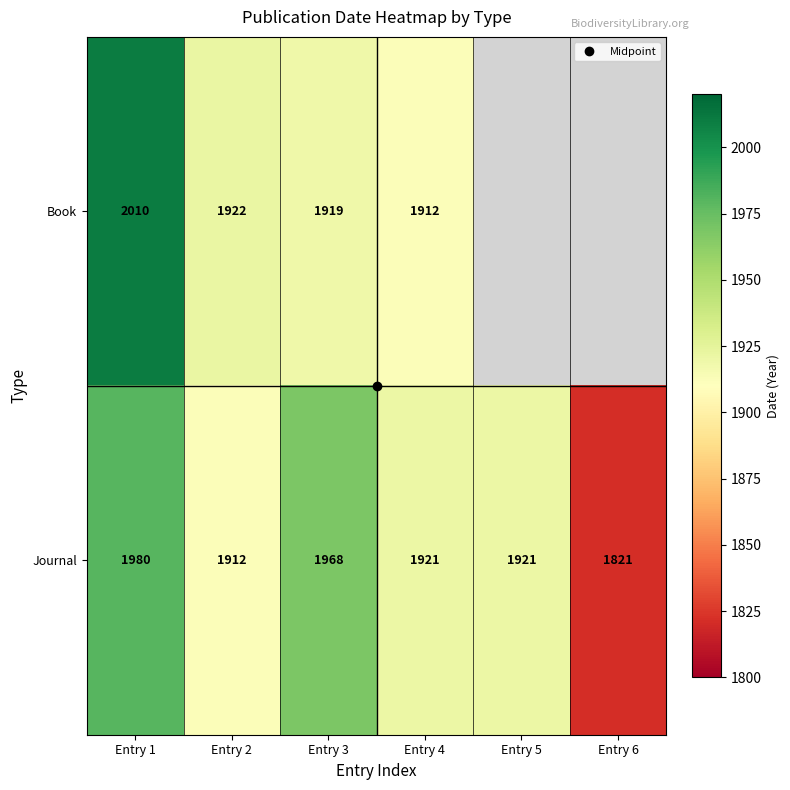

List the labels in order of Journal value, smallest first.

Entry 6, Entry 2, Entry 4, Entry 5, Entry 3, Entry 1